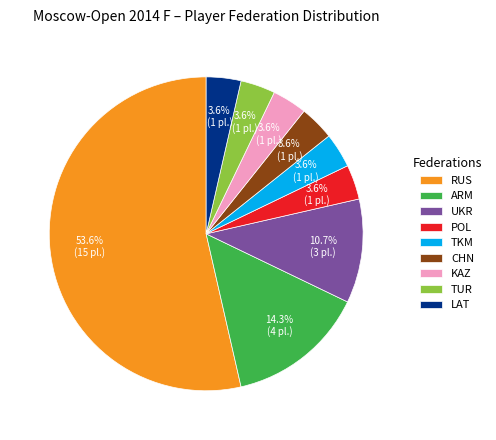

How many slices are in this pie chart?

9